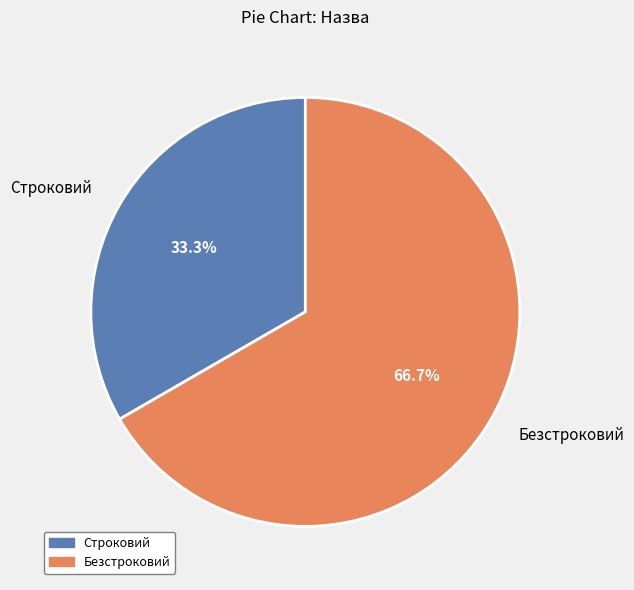

What is the total percentage of Безстроковий and Строковий?

100.0%